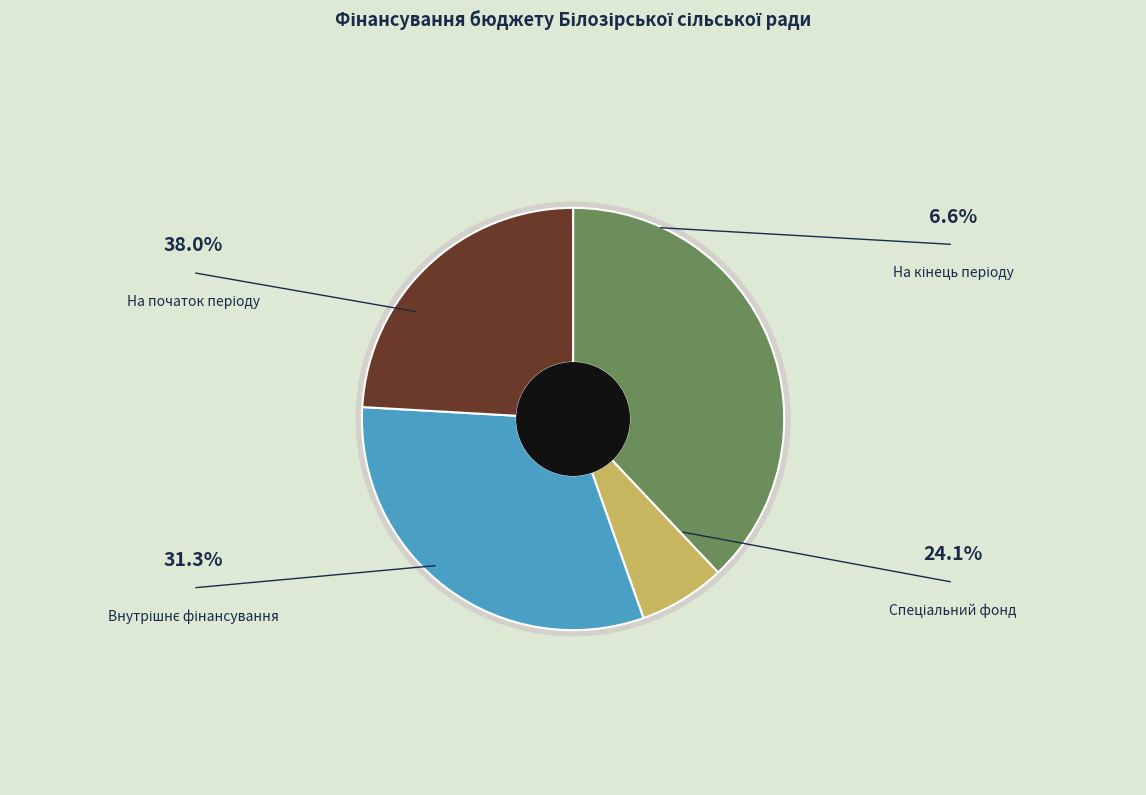

True or false: На початок періоду accounts for 38% of the total.

True